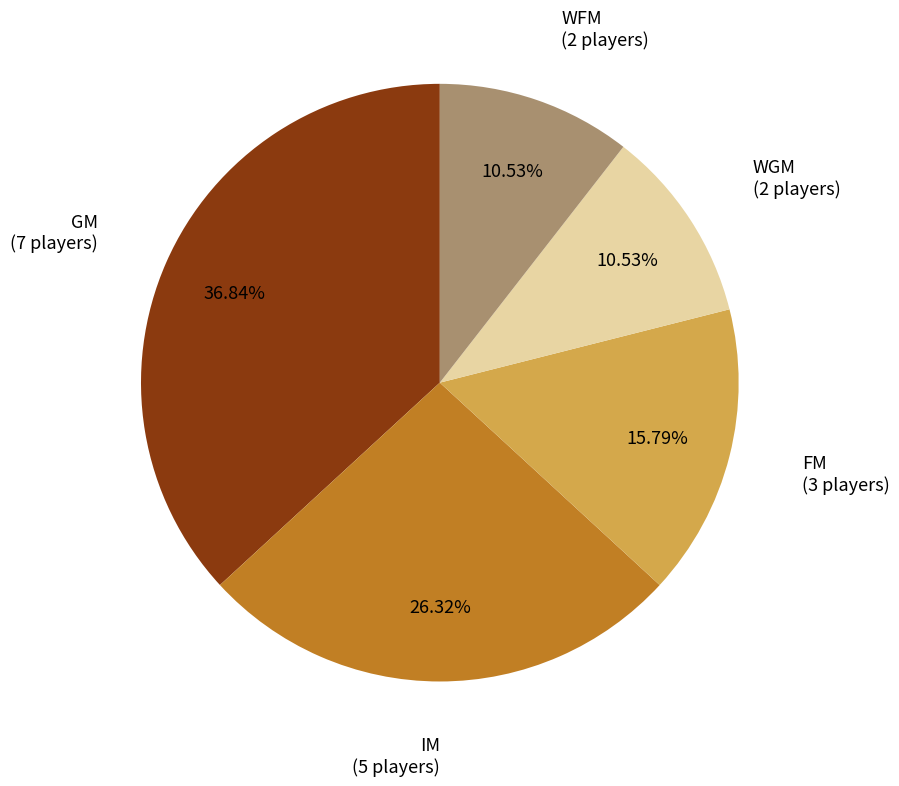

Is there any slice that represents more than half of the pie?

No